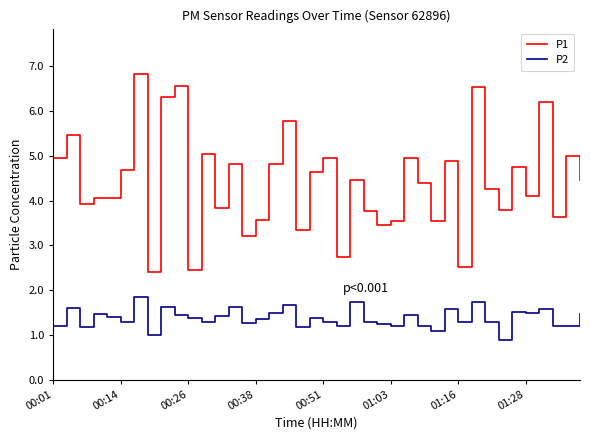

Which series has the largest total across all categories?

P1